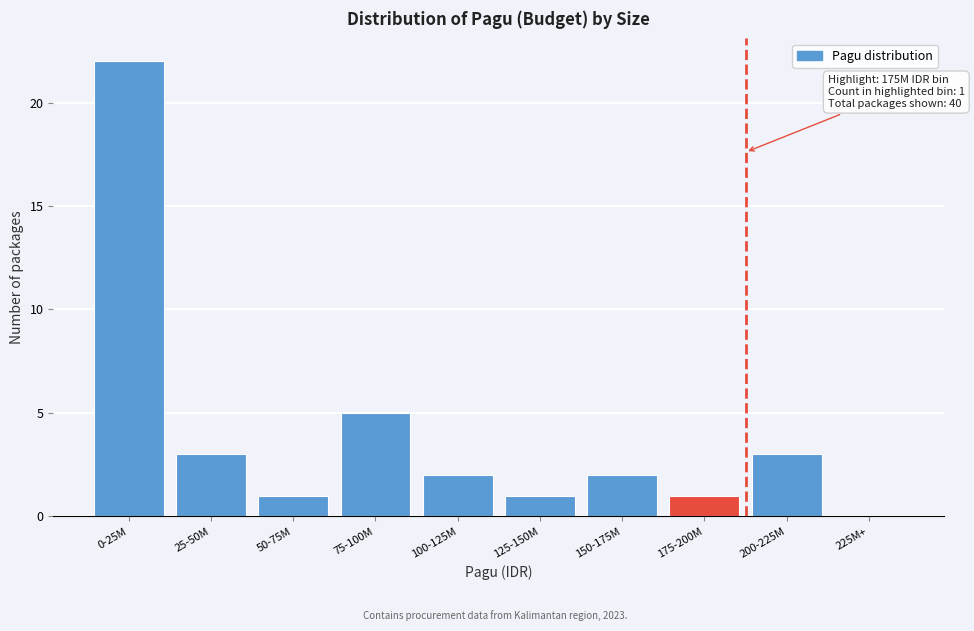

Reading left to right, transcribe all the data shown in this chart.

0-25M=22	25-50M=3	50-75M=1	75-100M=5	100-125M=2	125-150M=1	150-175M=2	175-200M=1	200-225M=3	225M+=0